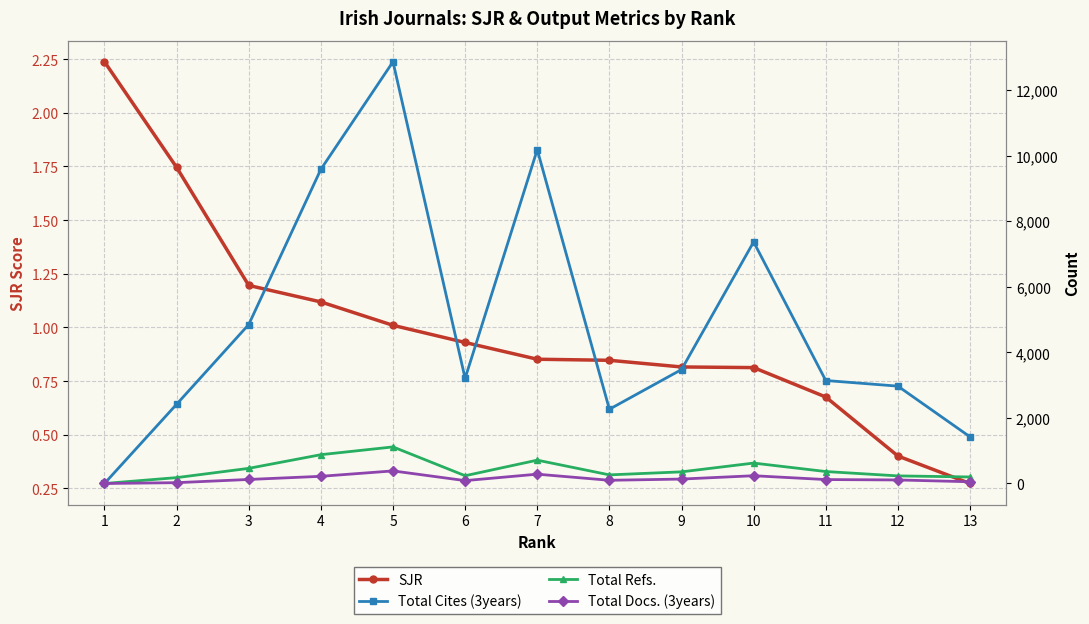

Which series changed the most between 2 and 7?

Total Cites (3years)